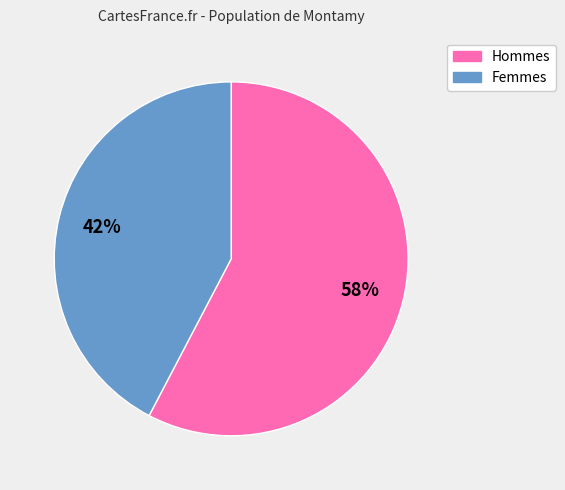

Does any single category account for the majority?

Yes